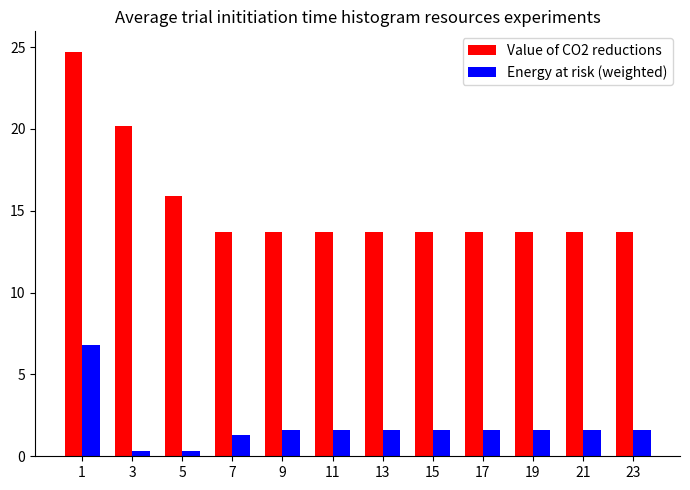

Which series has the widest spread of values?

Value of CO2 reductions